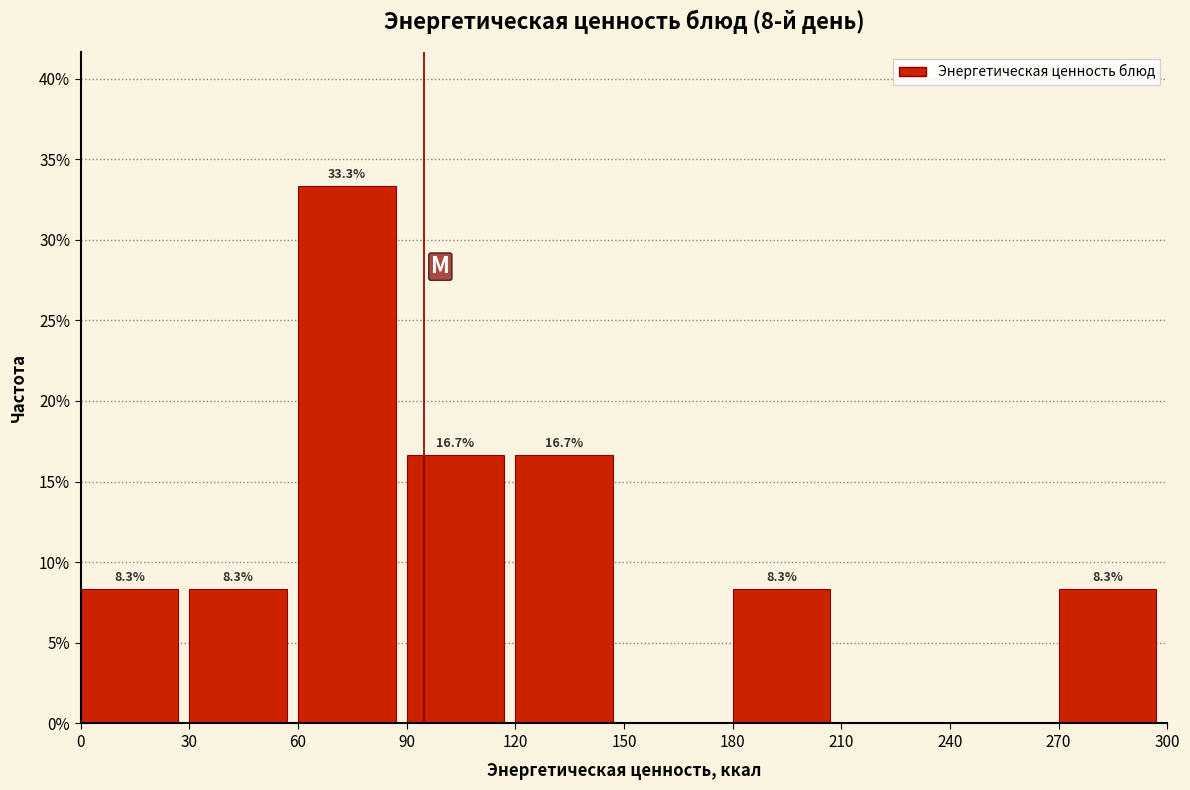

Over which range of the x-axis is the bar tallest?

60 to 90